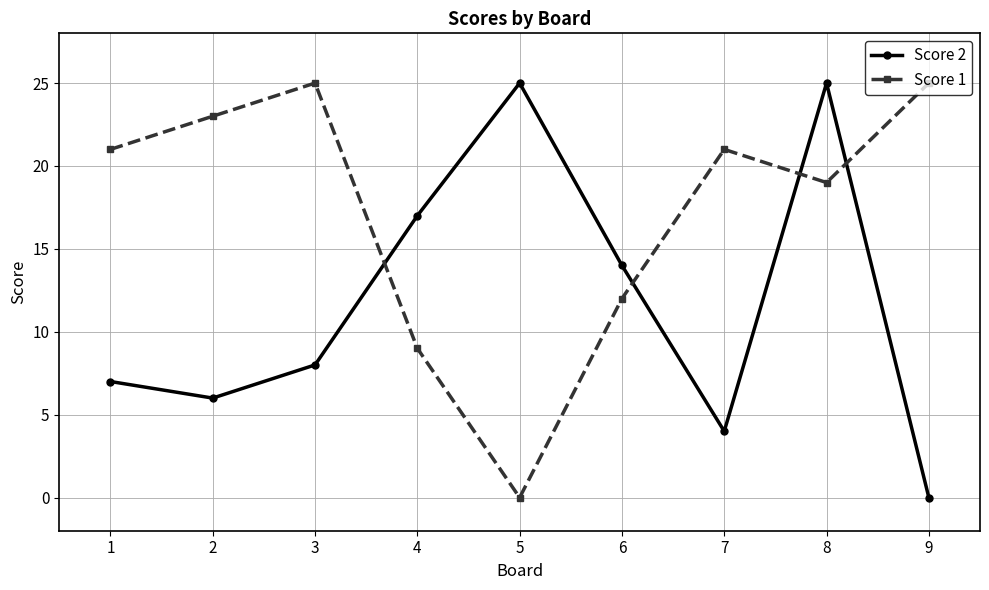

Which series ends up on top after the final intersection of Score 1 and Score 2?

Score 1